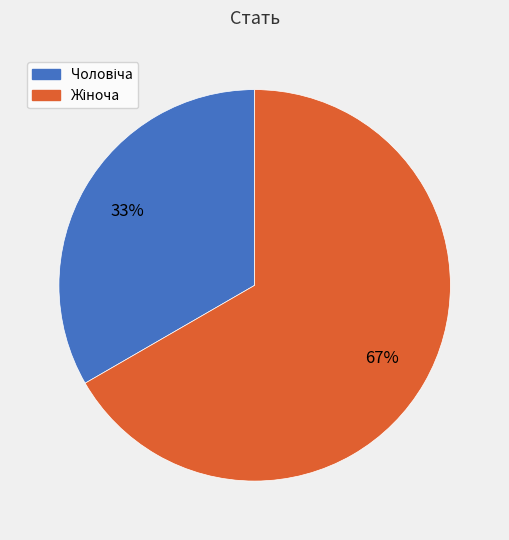

Is there any slice that represents more than half of the pie?

Yes